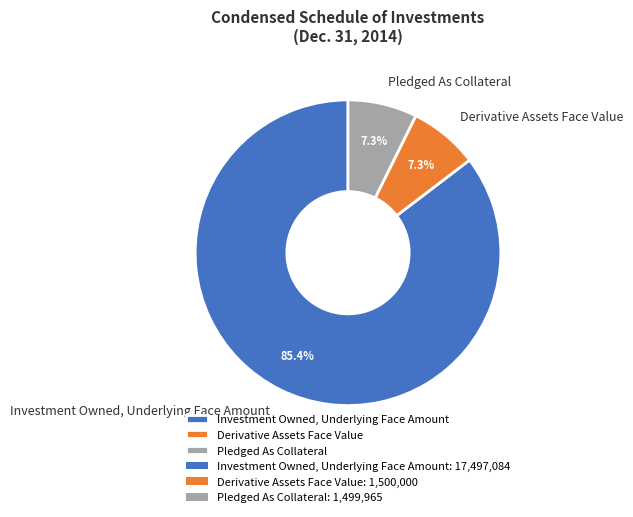

Count the number of slices in the pie.

3